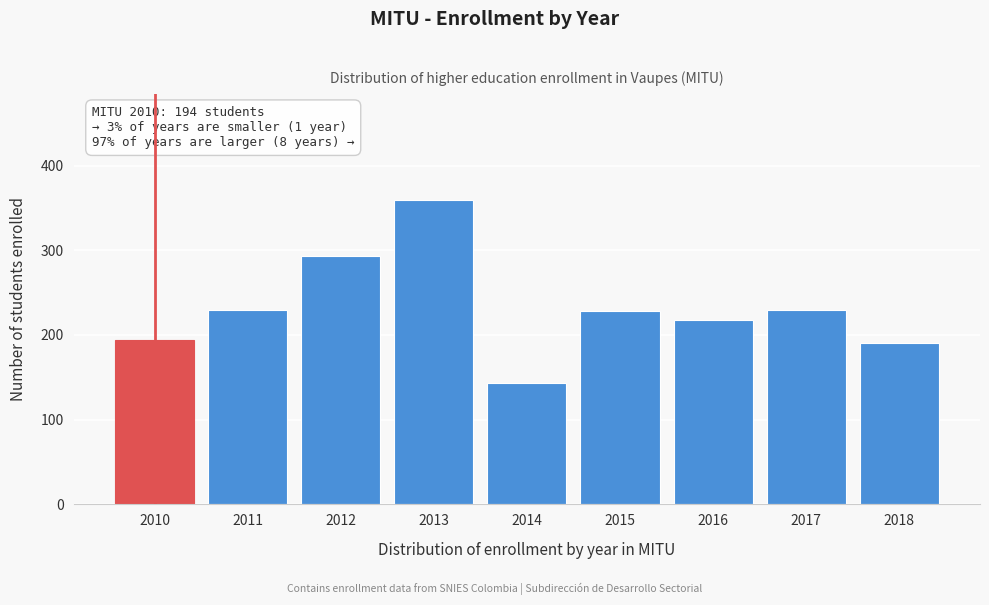

What value does the data have at 2018, to the nearest 10?

190